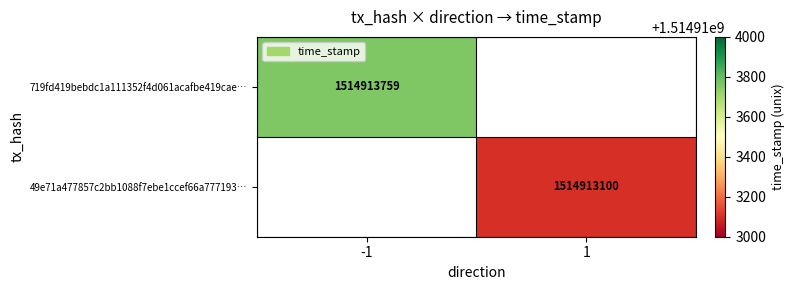

Is it true that 719fd419... equals 808368584 at time_stamp?

False